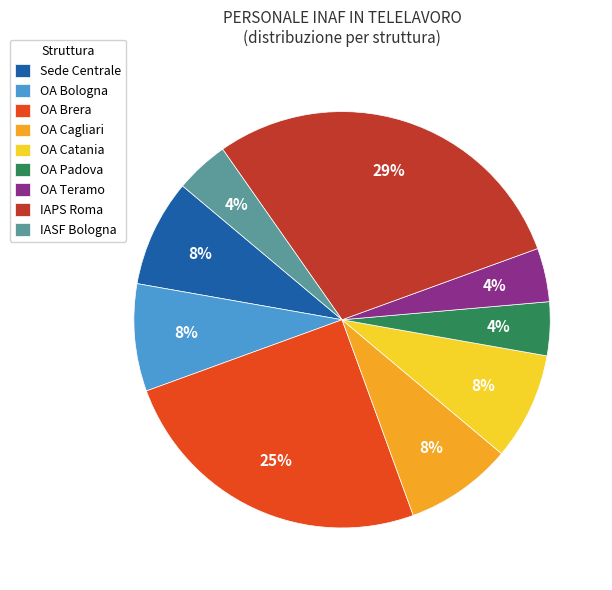

Between Sede Centrale and IAPS Roma, which is larger?

IAPS Roma